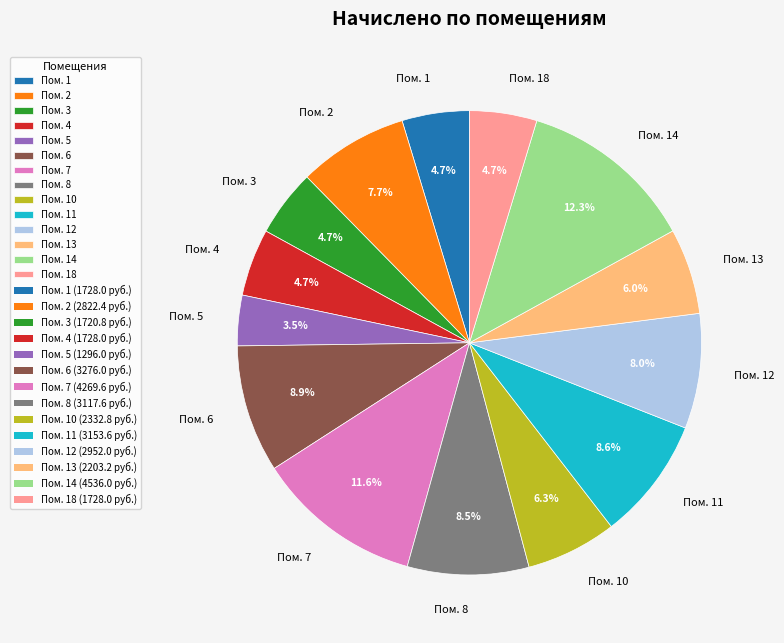

What is the ratio of the value at Пом. 6 to the value at Пом. 11?

1.0